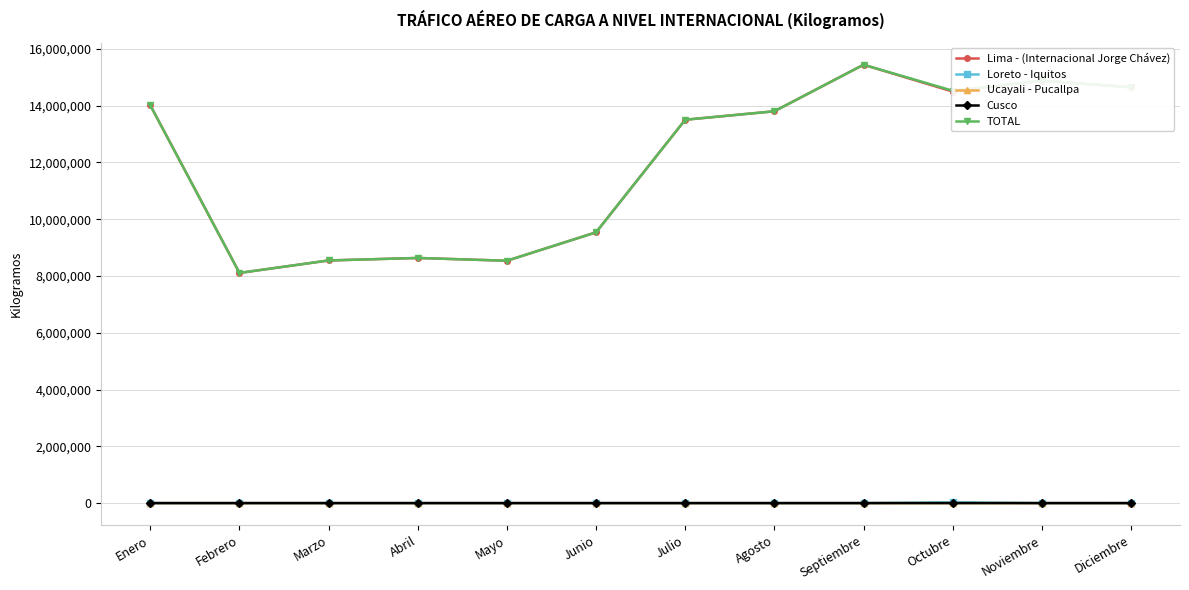

At which category is the sum across all series the highest?

Septiembre